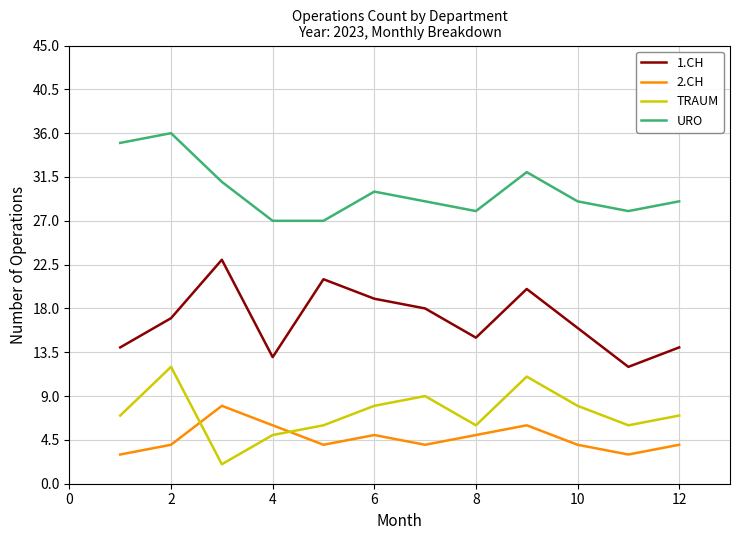

What is the difference between the maximum and minimum values in the 1.CH series?

11